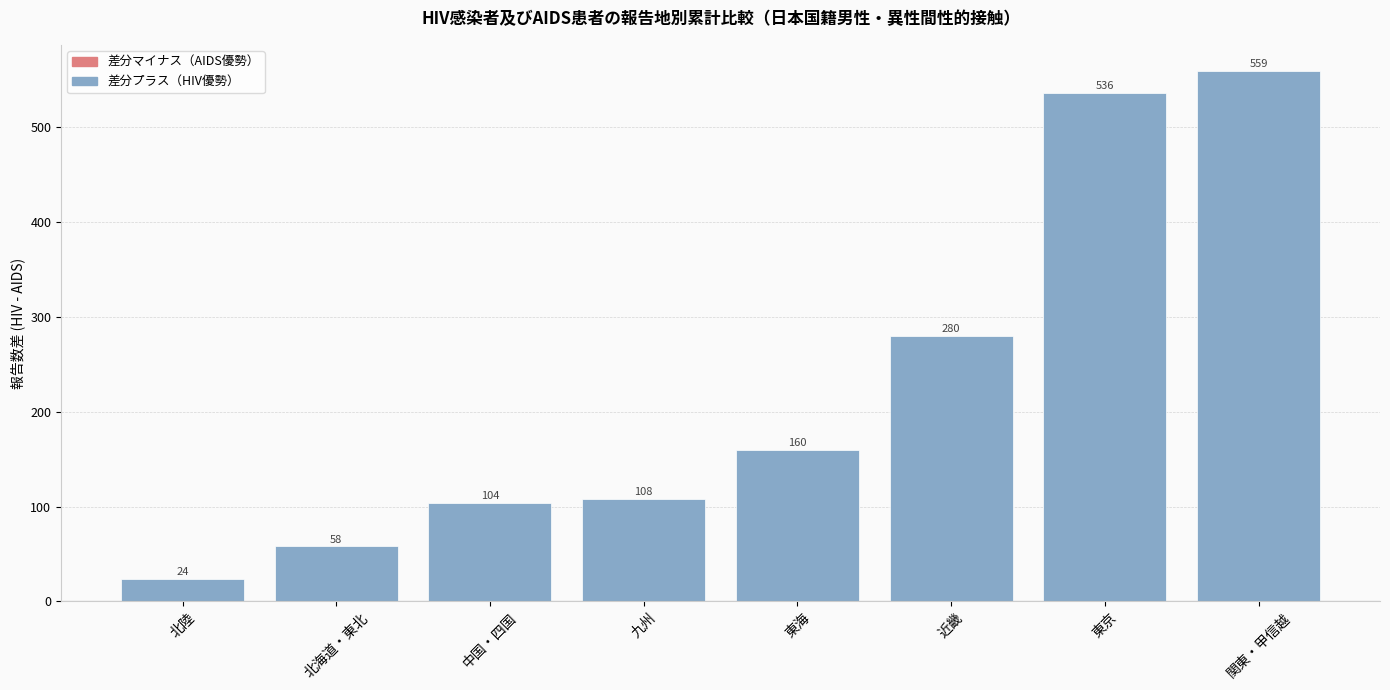

Is it true that the value at 東海 is 160?

True